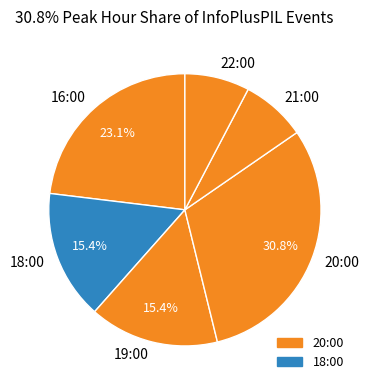

Is there a majority slice in this chart?

No